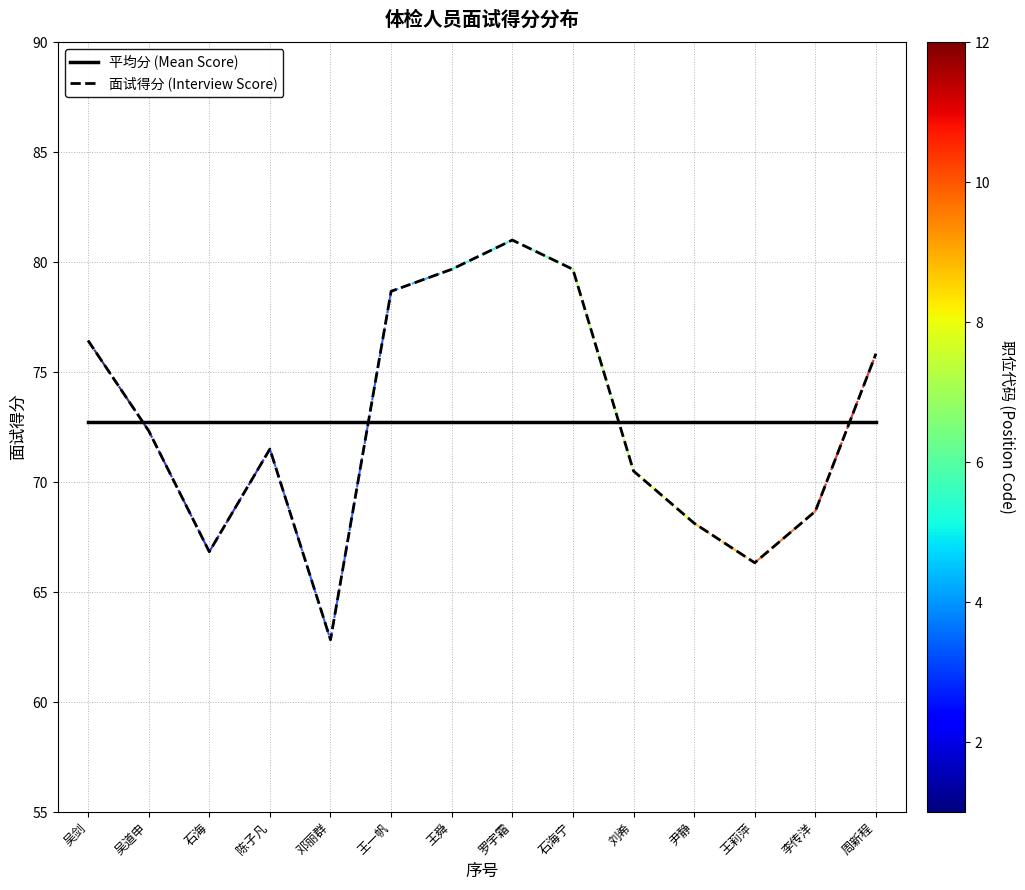

Which series ends up on top after the final intersection of 面试得分 (Interview Score) and 平均分 (Mean Score)?

面试得分 (Interview Score)